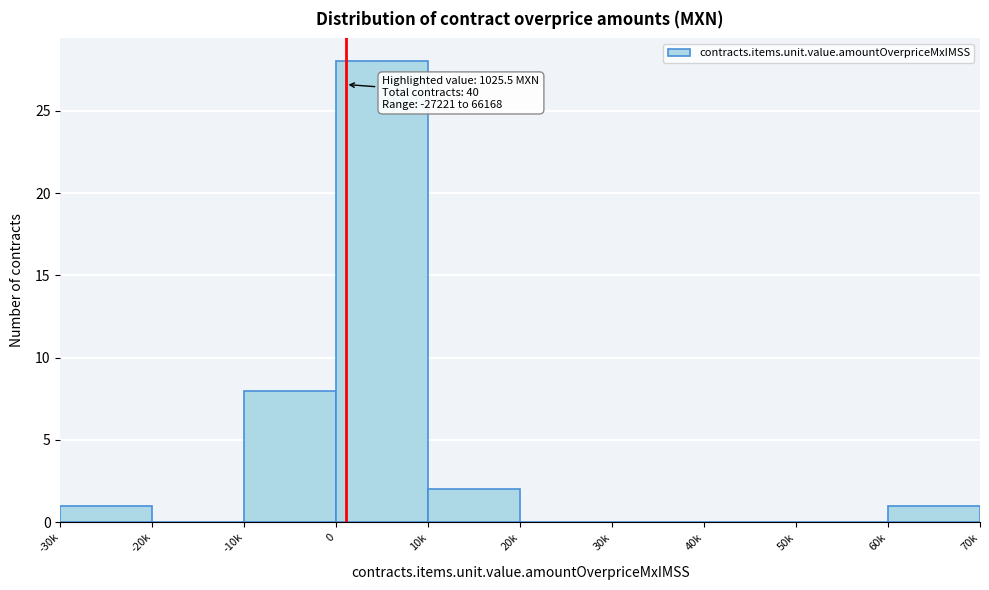

Reading right to left, what are all the values shown in this chart?

60k=1	50k=0	40k=0	30k=0	20k=0	10k=2	0=28	-10k=8	-20k=0	-30k=1